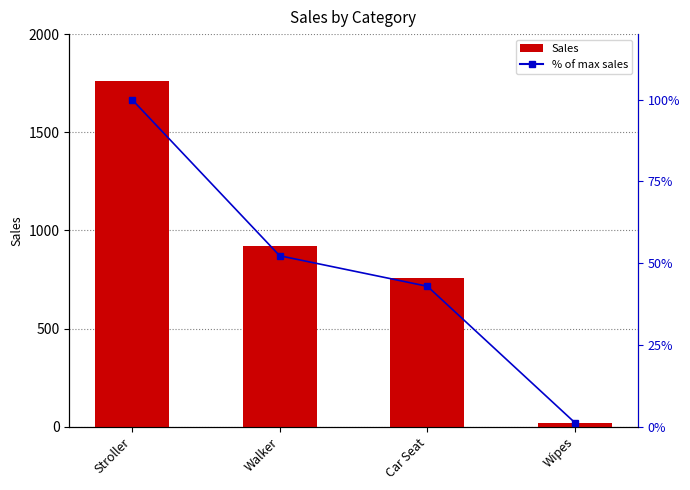

At which category is the sum across all series the highest?

Stroller